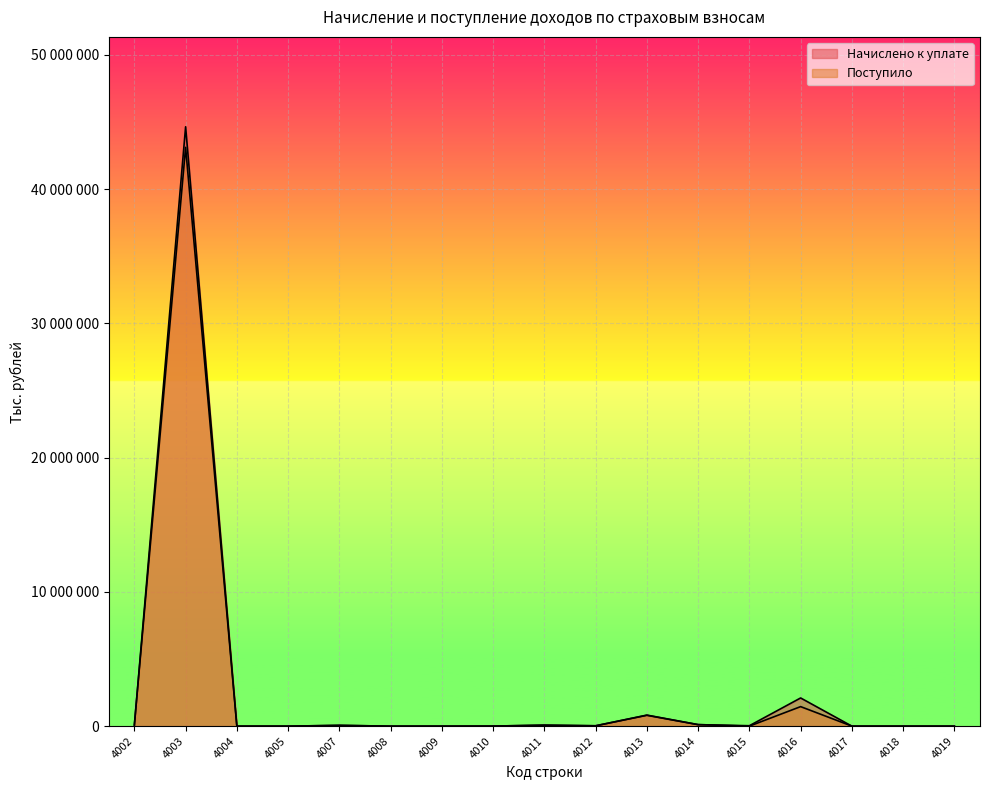

How many intersections are there between Поступило and Начислено к уплате?

9